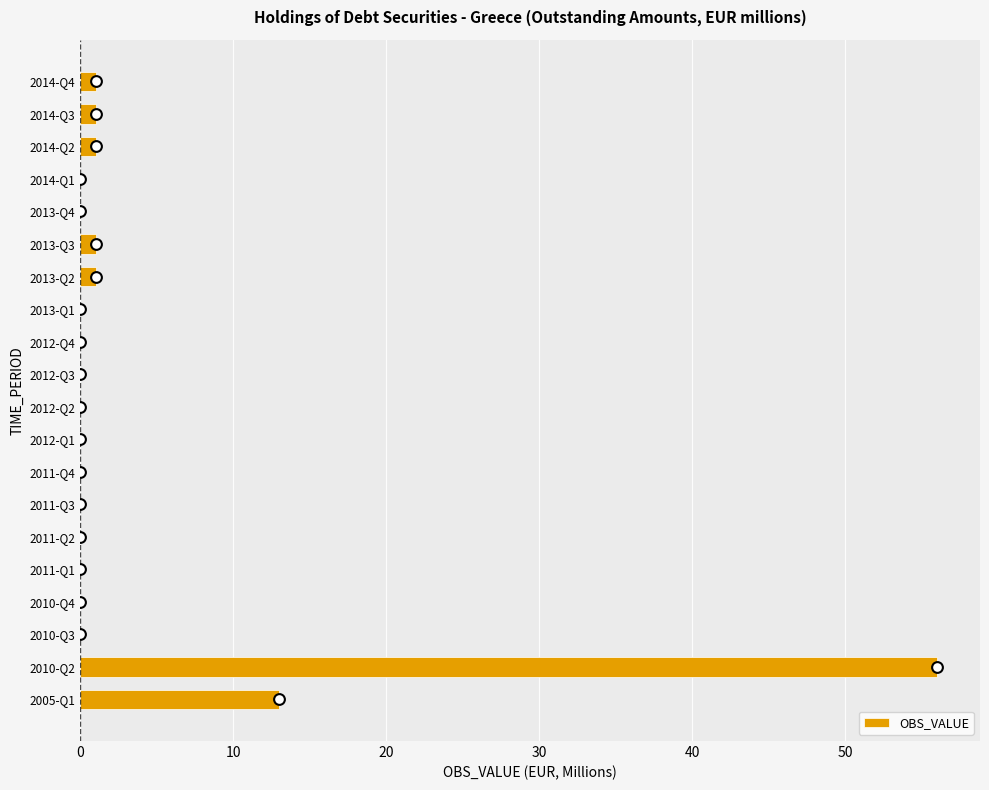

What is the maximum value for OBS_VALUE?

56